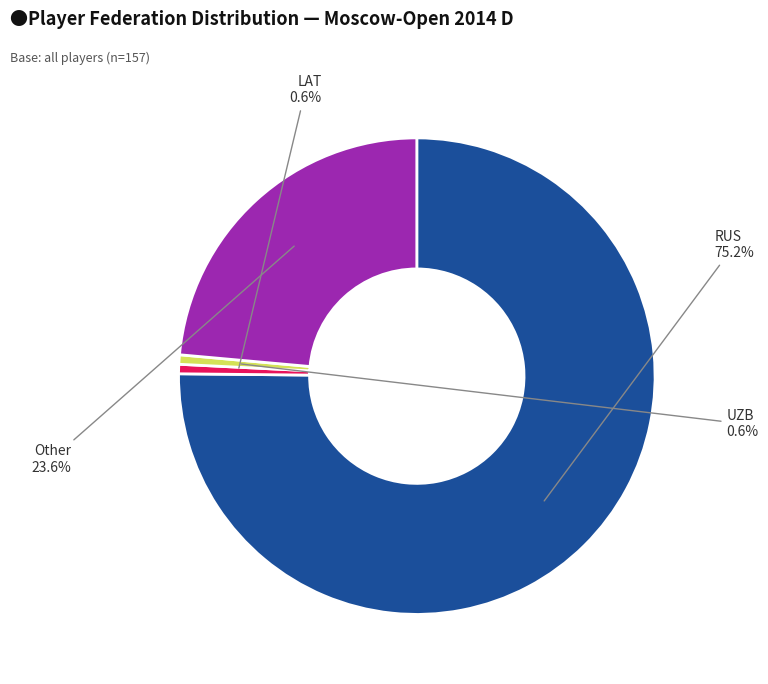

What percentage is the RUS slice, to the nearest percent?

75%